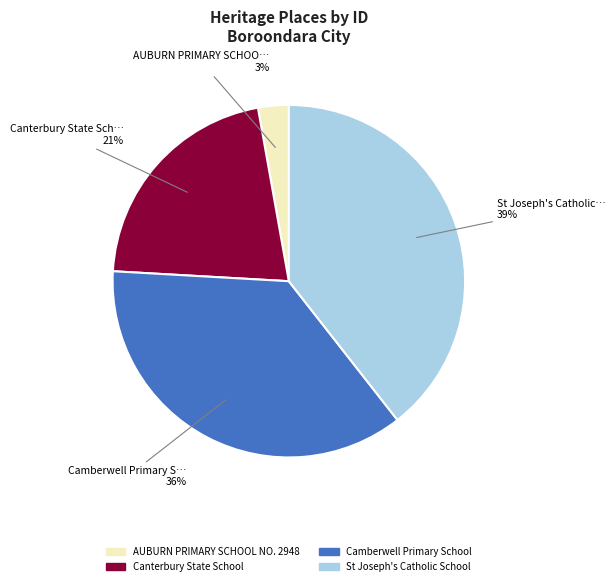

Which category has the smallest portion of the pie?

AUBURN PRIMARY SCHOOL NO. 2948